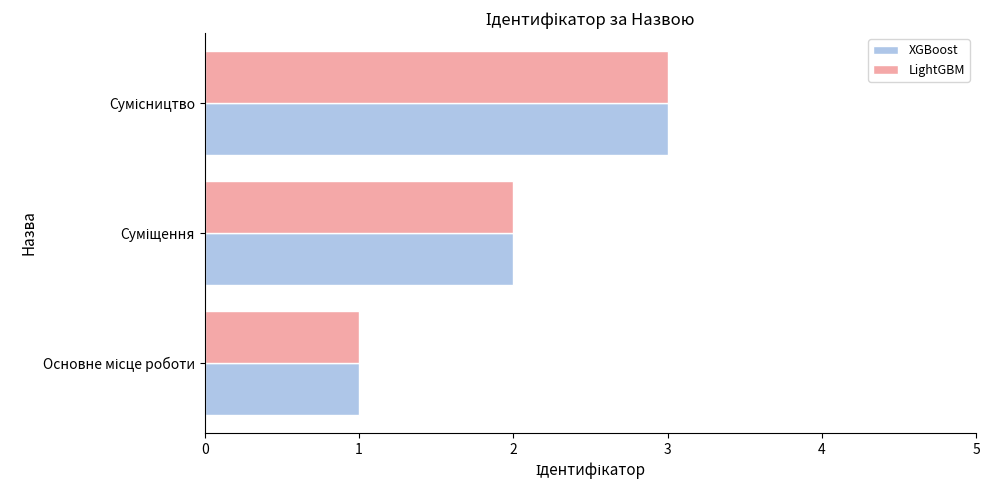

What is the maximum value shown in the chart?

3